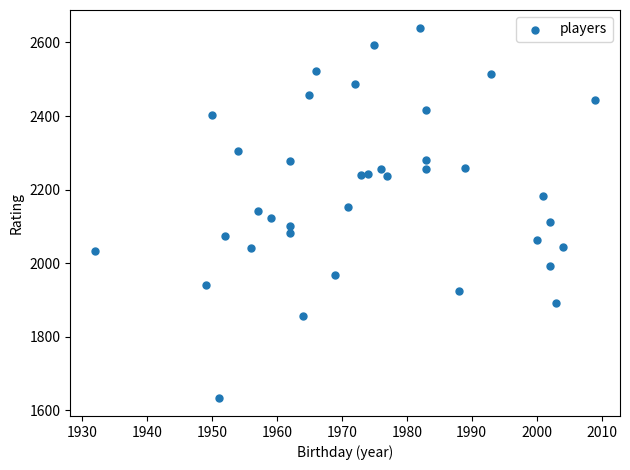

What is the range of Y values (max minus min)?

1003